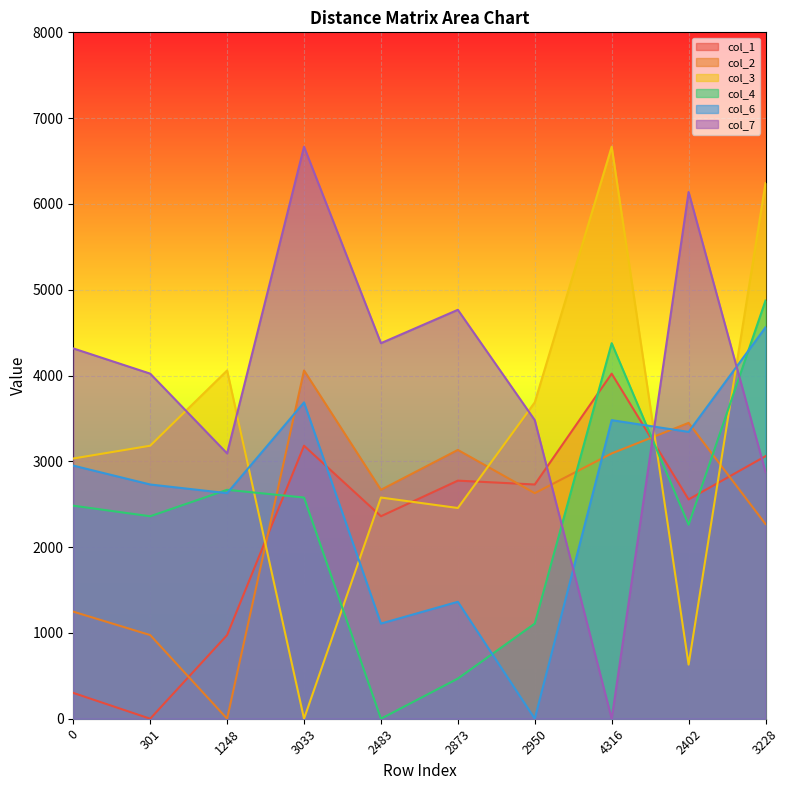

Which category has the lowest value across all series?

301